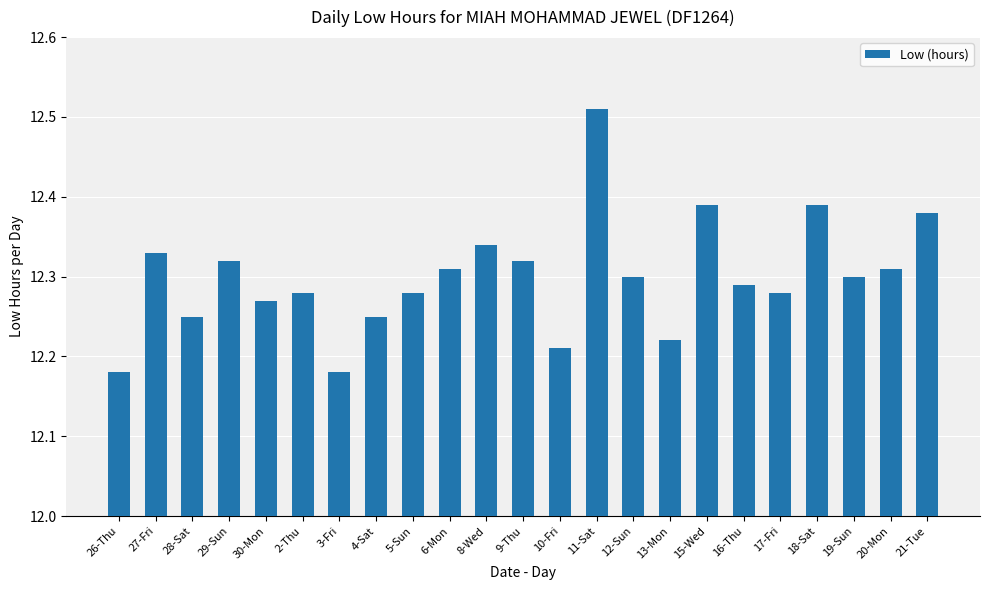

What is the sum of all values?

282.9